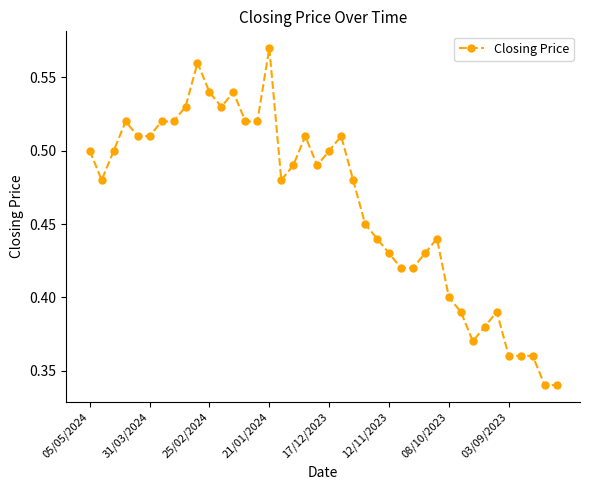

True or false: there are more than 1 points higher than both neighbors.

True